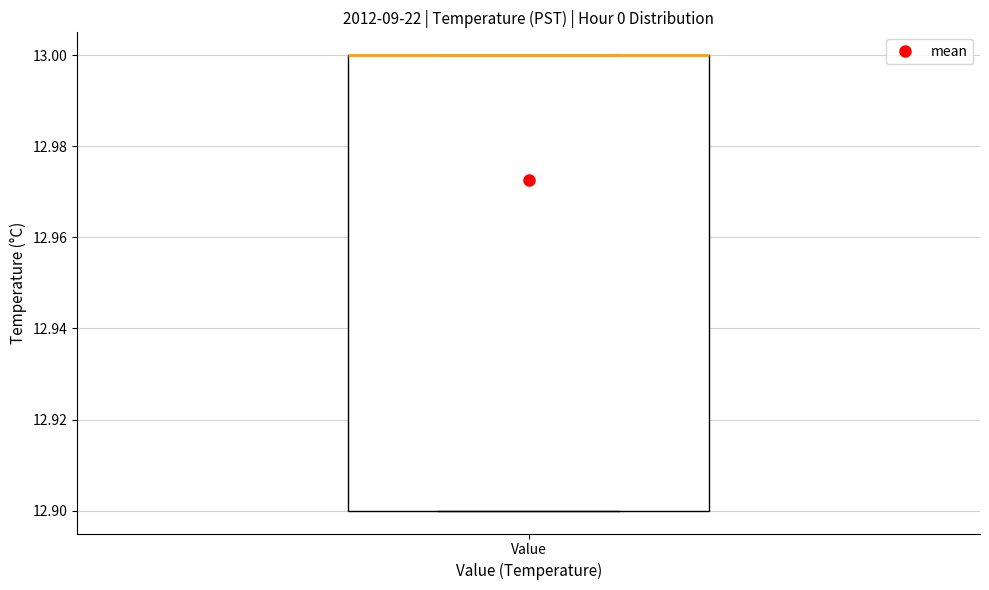

Transcribe this box plot: give where the median line is, the range the box spans, and where the two whiskers end, as read against the y-axis. The values are not printed on the chart, so give them approximately, as read against the axis.

median 13.0 (drawn on the box's upper edge), box 12.9 to 13.0, whiskers 12.9 to 13.0